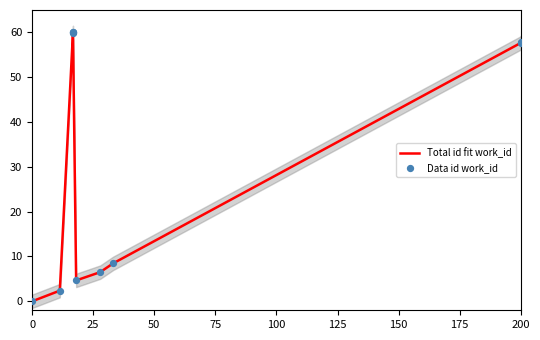

What are all the series names shown in the legend?

Total id fit work_id, Data id work_id